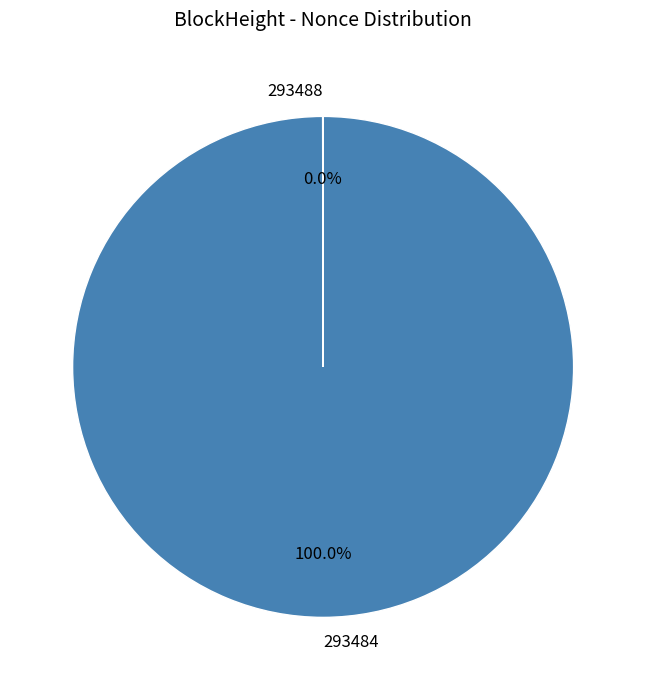

What is the majority slice?

293484